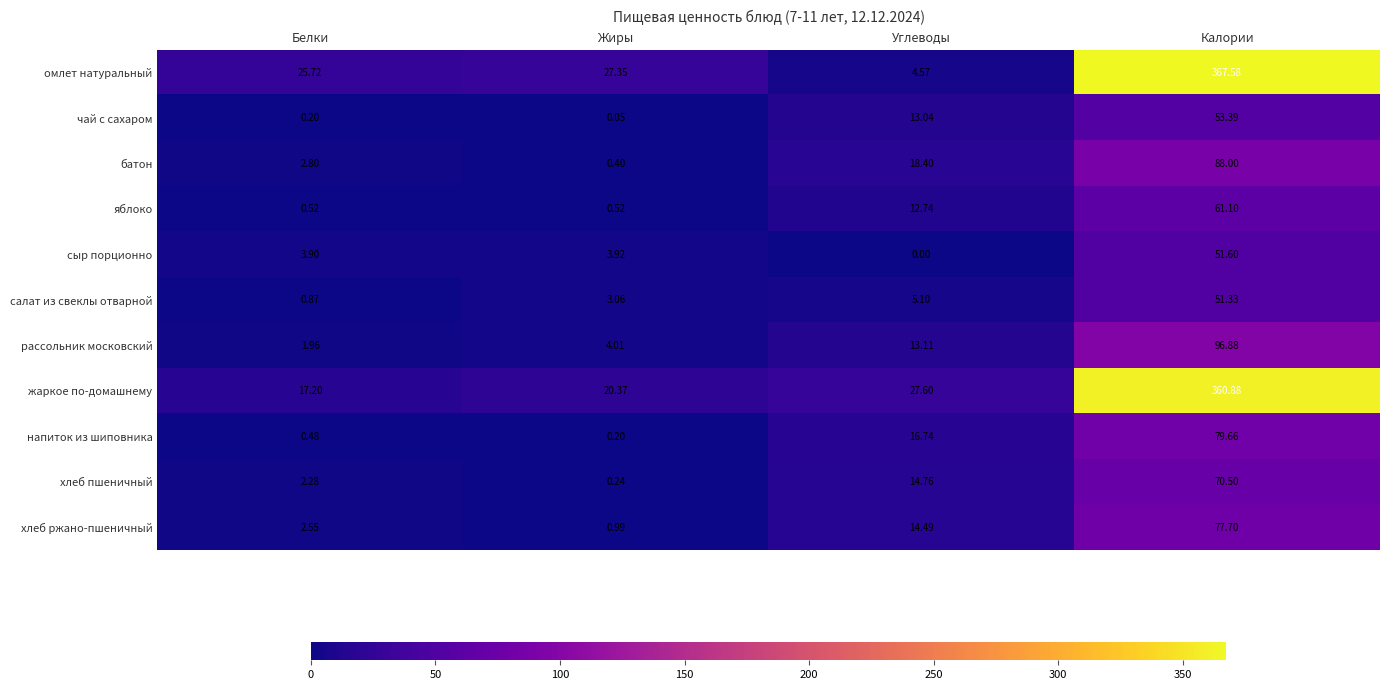

Between Белки and Углеводы, which series saw the biggest shift?

омлет натуральный